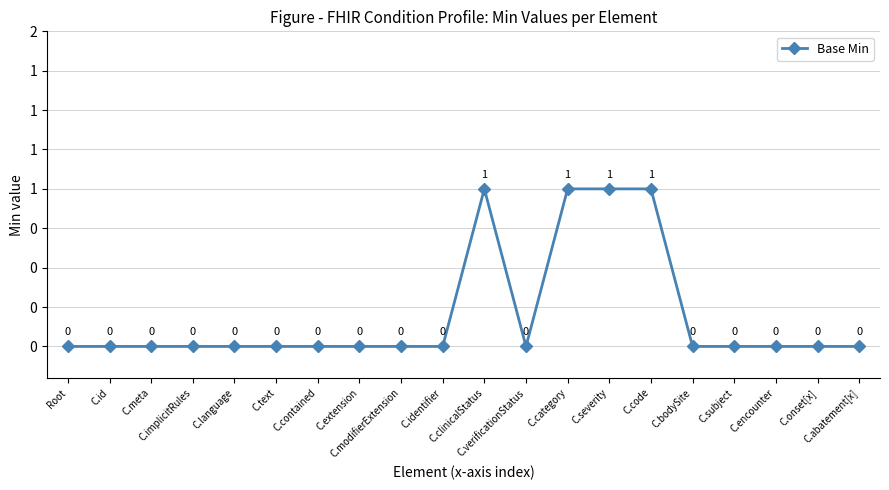

How many points are lower than both their immediate neighbors (excluding endpoints)?

1